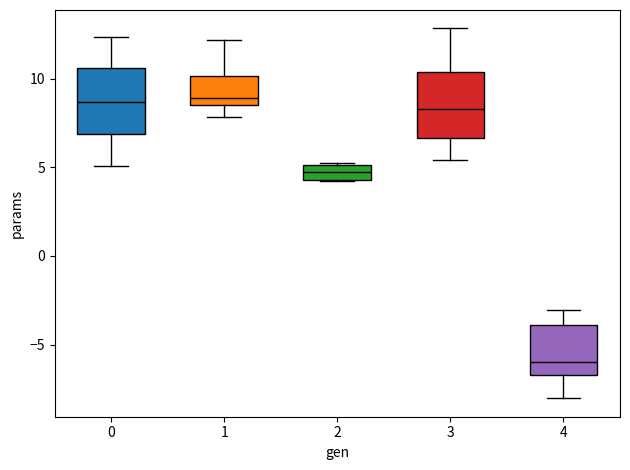

Reading left to right, read every box against the y-axis: the position of its median line, the range the box covers, and the ends of its whiskers. The values are not printed on the chart, so give them approximately, as read against the axis.

0: median 8.5, box 7.0 to 10.5, whiskers 5.0 to 12.5
1: median 9.0, box 8.5 to 10.0, whiskers 8.0 to 12.0
2: median 4.5 (inside the box), box 4.5 to 5.0, whiskers 4.0 to 5.5
3: median 8.5, box 6.5 to 10.5, whiskers 5.5 to 13.0
4: median -6.0, box -6.5 to -4.0, whiskers -8.0 to -3.0